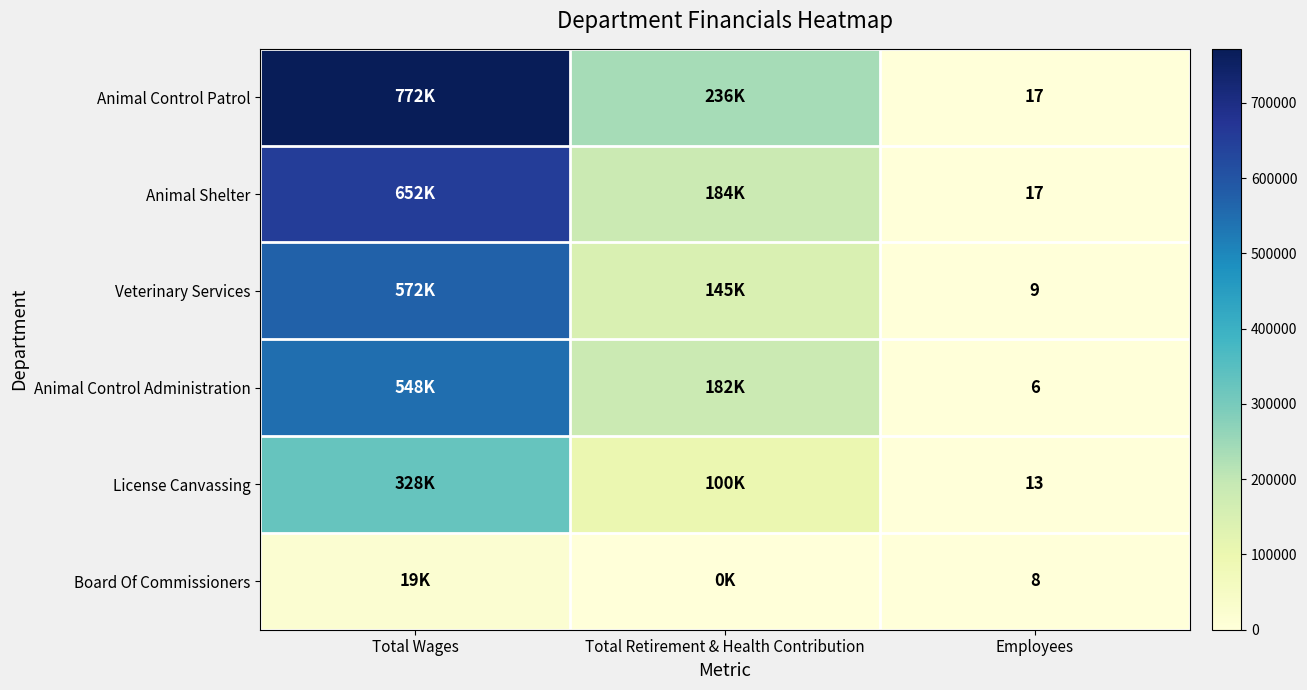

At which category does the chart reach its minimum across all series?

Total Retirement & Health Contribution